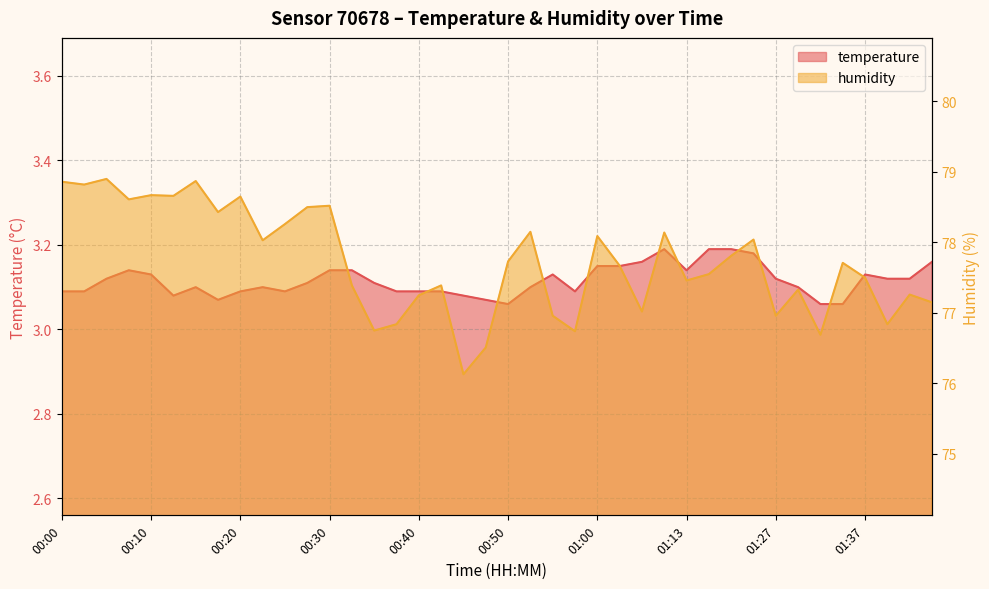

Does the chart display data point markers on the line(s)?

No